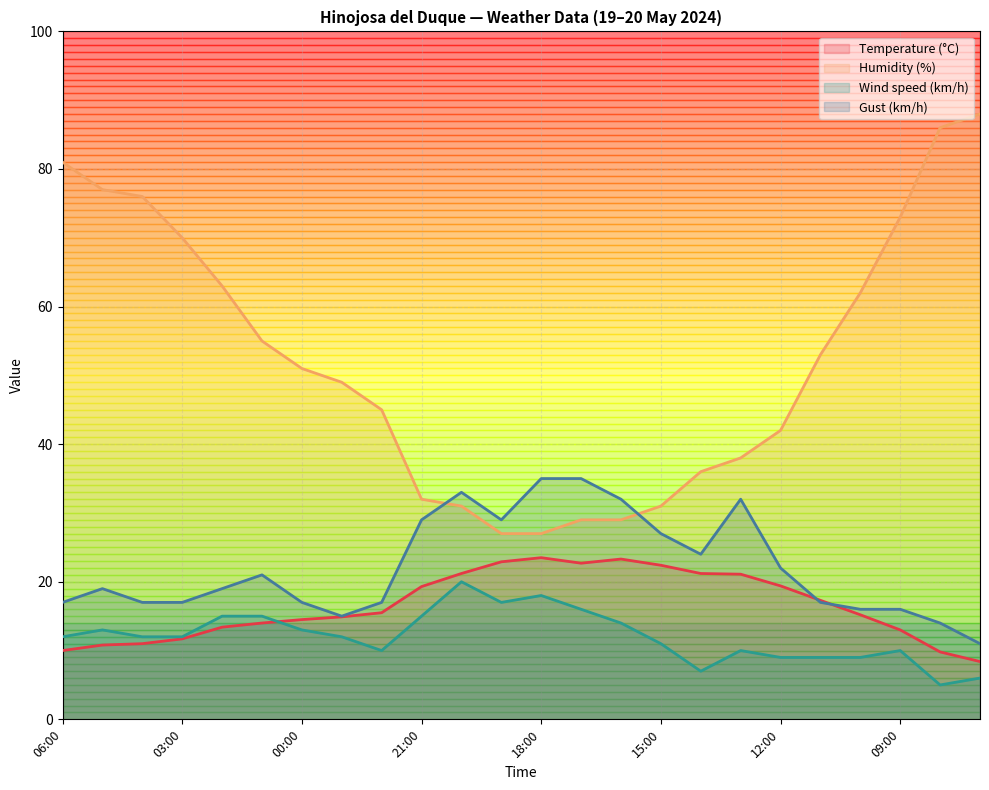

What is the label of the 23rd point from the left?

08:00